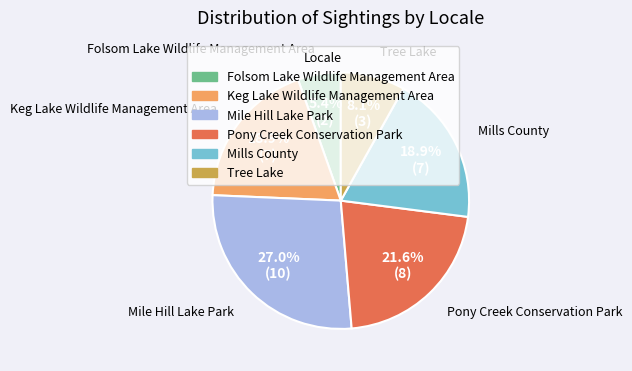

What is the smallest slice in the pie chart?

Folsom Lake Wildlife Management Area